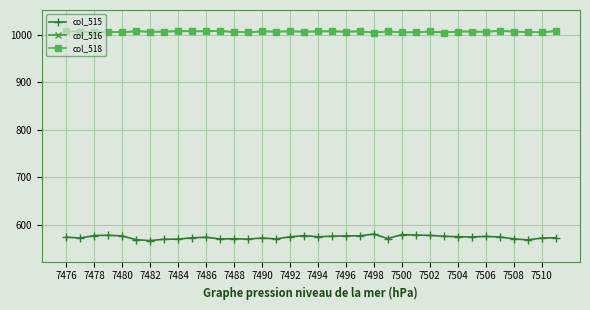

Does the chart have visible grid lines?

Yes